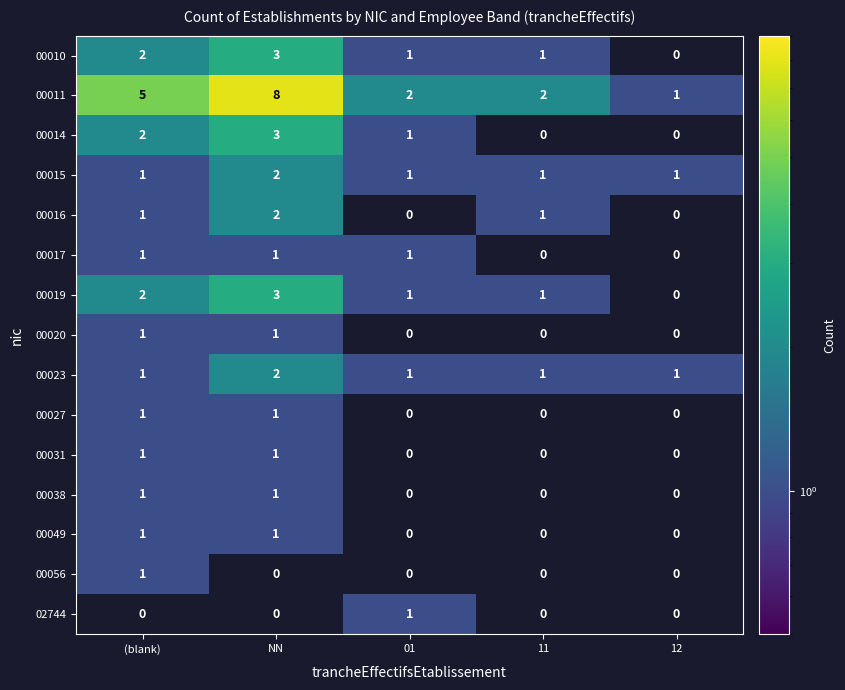

What is the average value of the 00011 series?

4